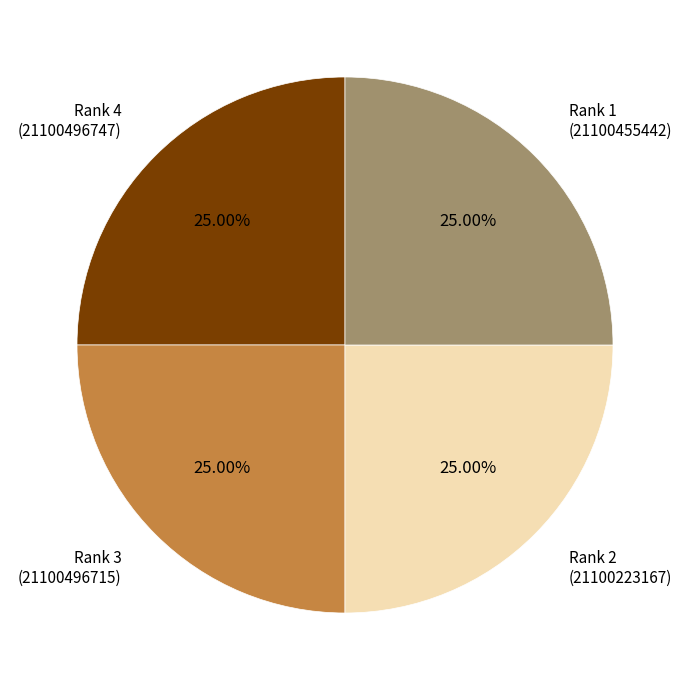

What is the ratio of the value at Rank 3 (21100496715) to the value at Rank 1 (21100455442)?

1.0